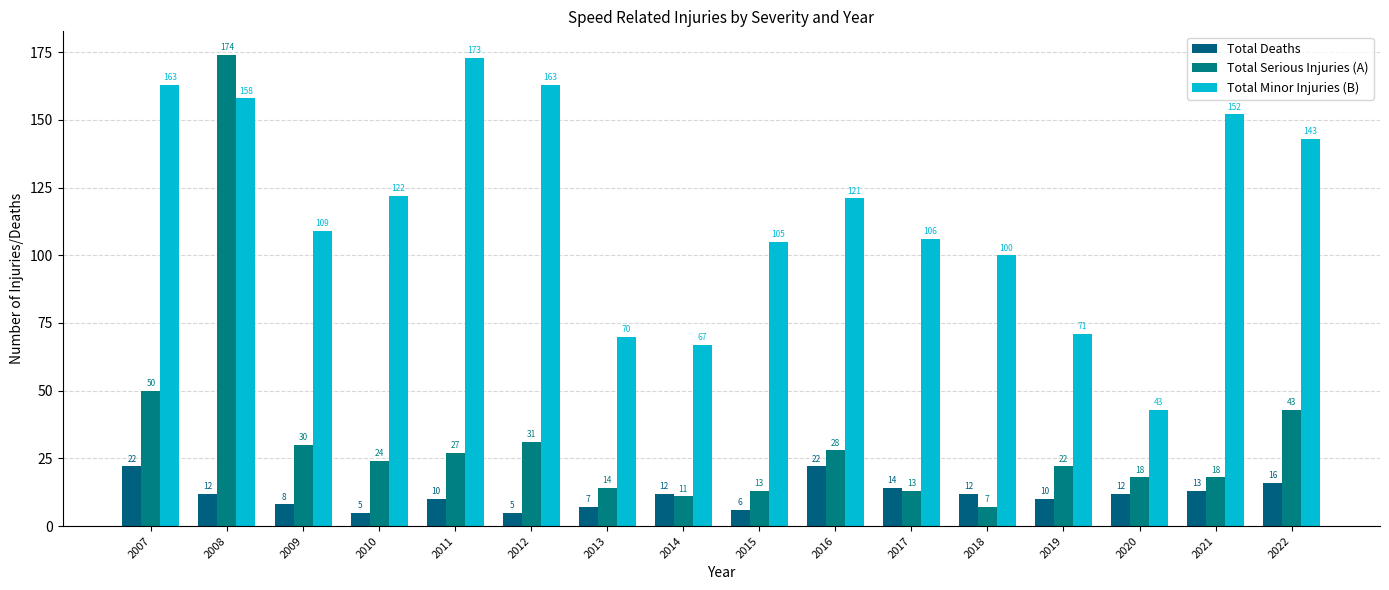

What is the average value of the Total Deaths series?

12